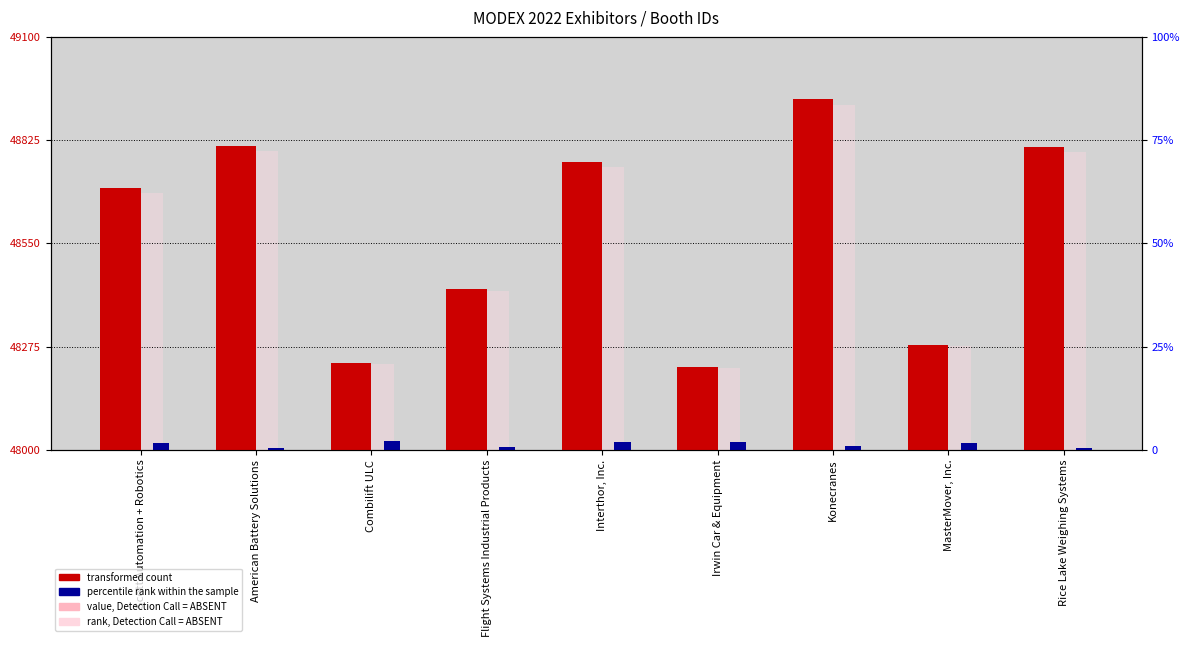

What is the average value of the rank, Detection Call = ABSENT series?

48565.3